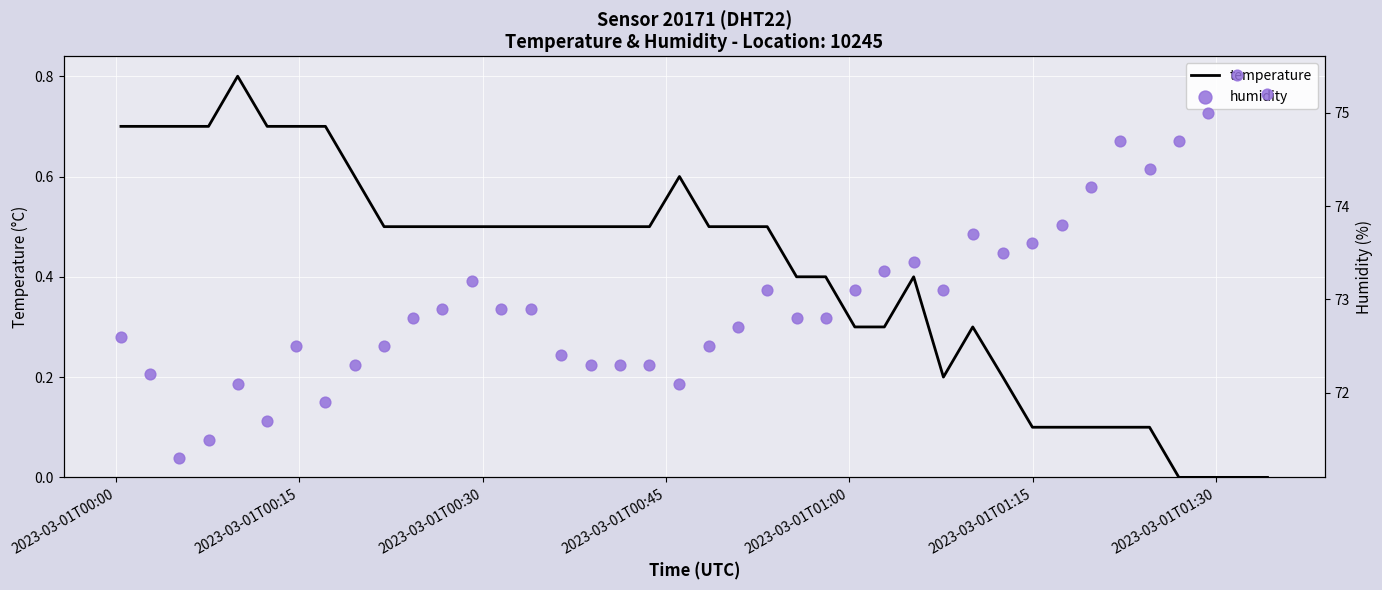

What are all the series names shown in the legend?

temperature, humidity